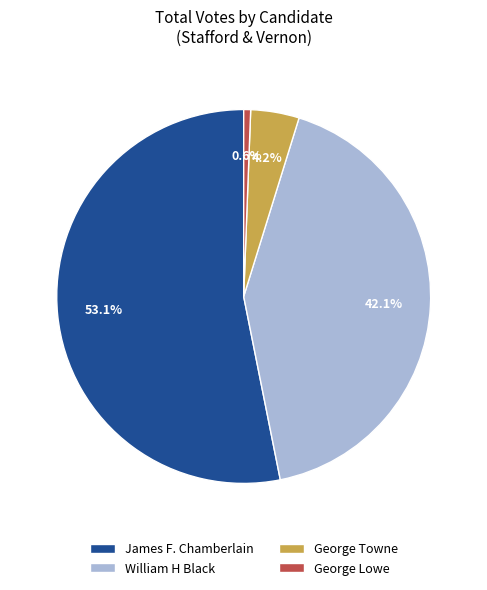

Count the number of slices in the pie.

4